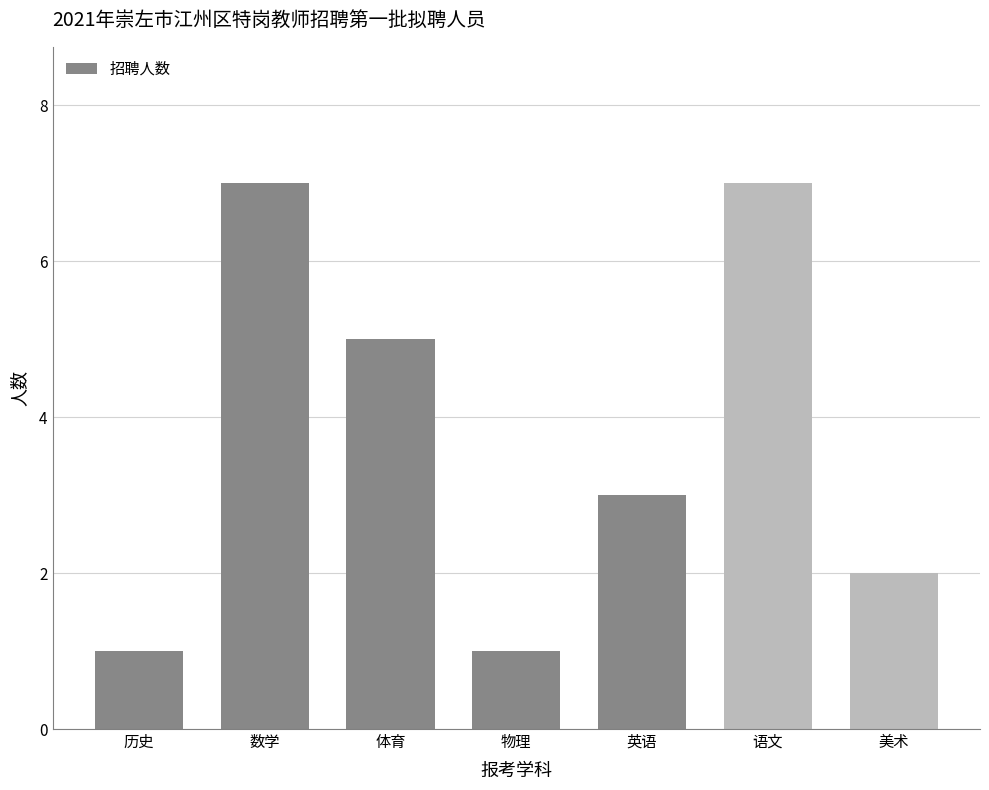

What is the difference between the maximum and minimum values?

6